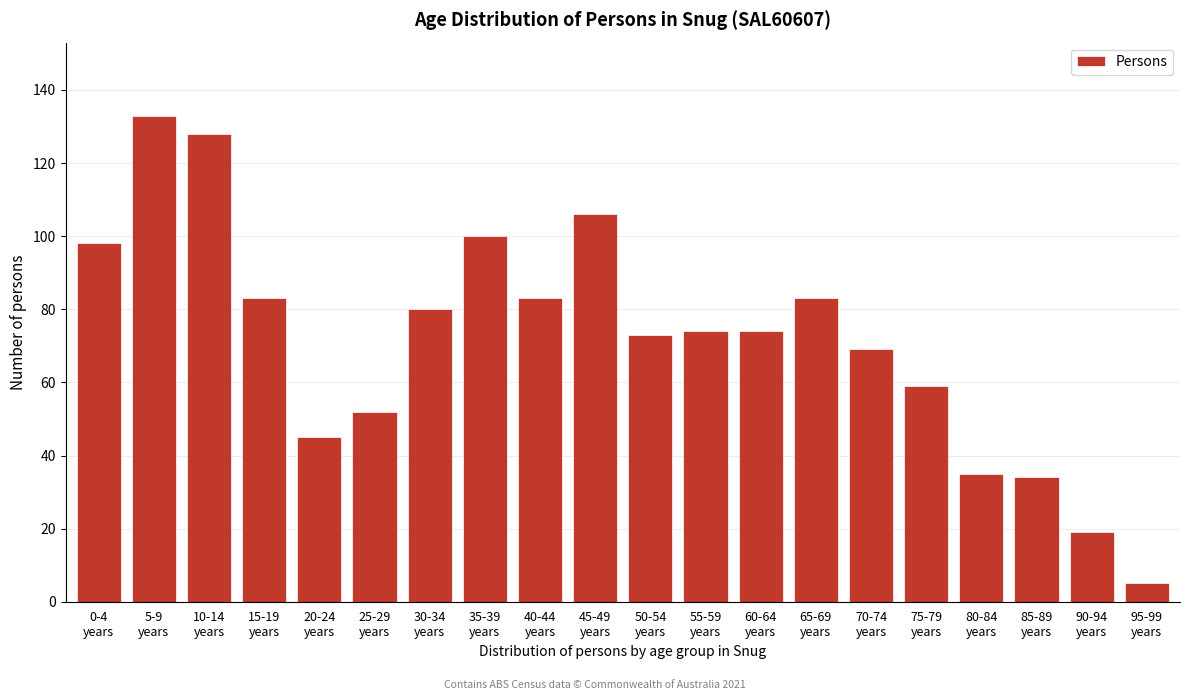

Reading left to right, list all the values displayed in this chart.

98	133	128	83	45	52	80	100	83	106	73	74	74	83	69	59	35	34	19	5